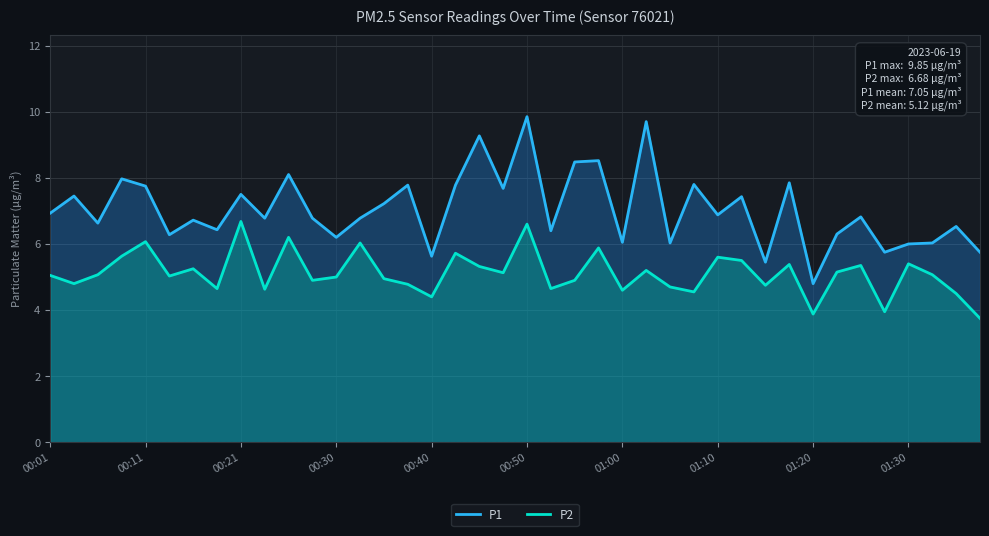

Reading left to right, what are all the values shown in this chart?

P1: 6.9	7.5	6.6	8.0	7.8	6.3	6.7	6.4	7.5	6.8	8.1	6.8	6.2	6.8	7.2	7.8	5.6	7.8	9.3	7.7	9.8	6.4	8.5	8.5	6.0	9.7	6.0	7.8	6.9	7.4	5.5	7.8	4.8	6.3	6.8	5.8	6.0	6.0	6.5	5.8
P2: 5.0	4.8	5.1	5.6	6.1	5.0	5.2	4.7	6.7	4.6	6.2	4.9	5.0	6.0	5.0	4.8	4.4	5.7	5.3	5.1	6.6	4.7	4.9	5.9	4.6	5.2	4.7	4.5	5.6	5.5	4.8	5.4	3.9	5.2	5.3	4.0	5.4	5.1	4.5	3.8